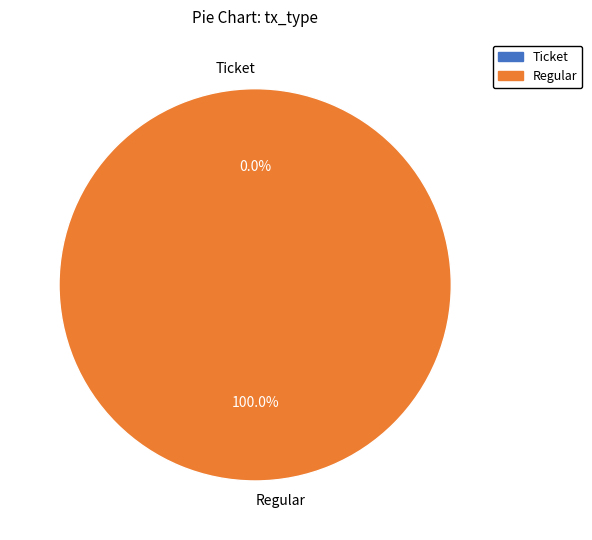

What is the total percentage of Regular and Ticket?

100.0%